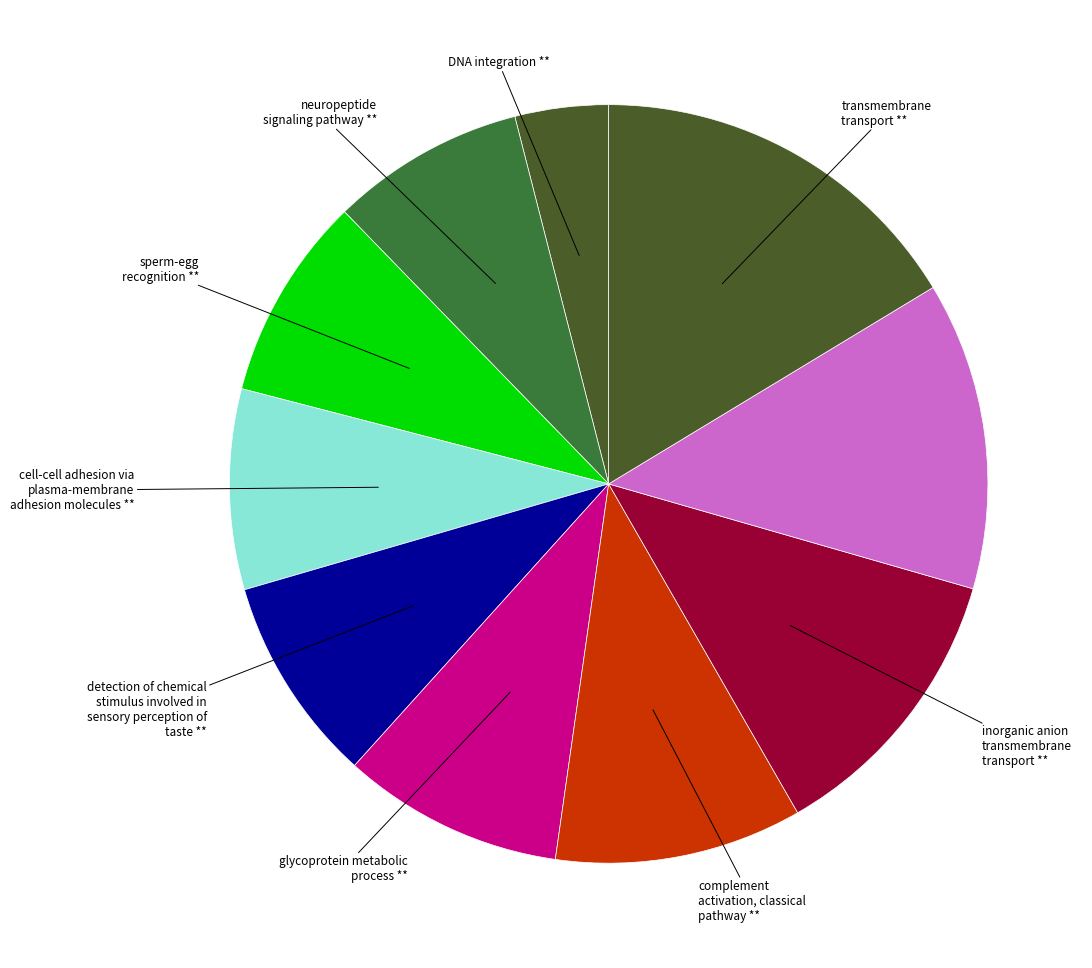

To the nearest percent, what is the average slice percentage?

10%